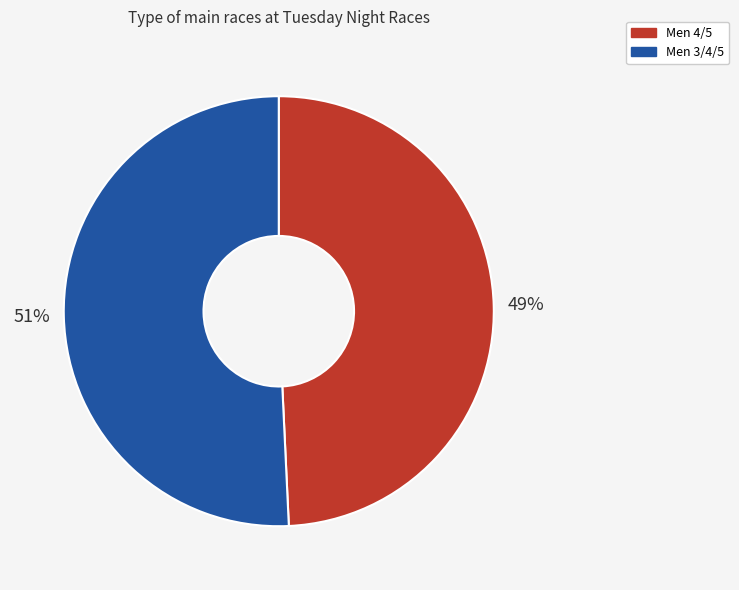

Does Men 3/4/5 account for over 50% of the chart?

Yes